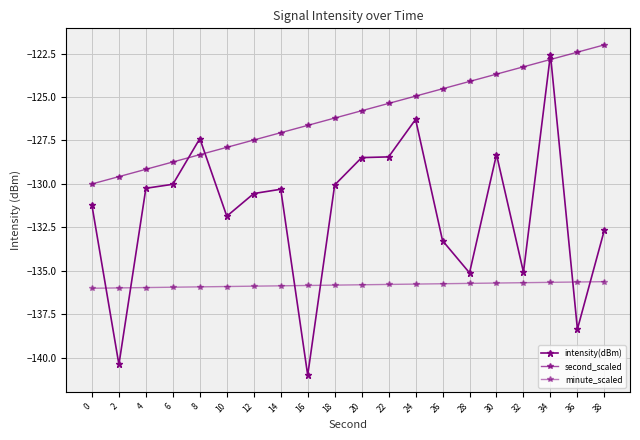

What is the total value across all series at 8?

-391.6